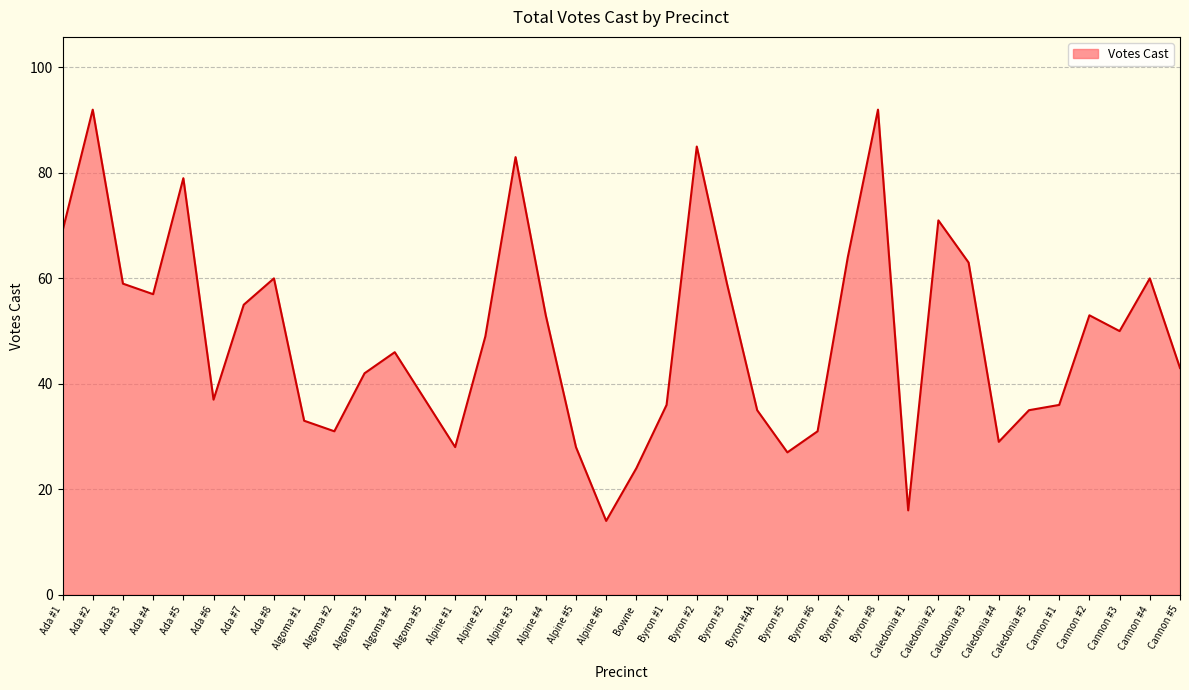

What position from the right is Byron #8?

11